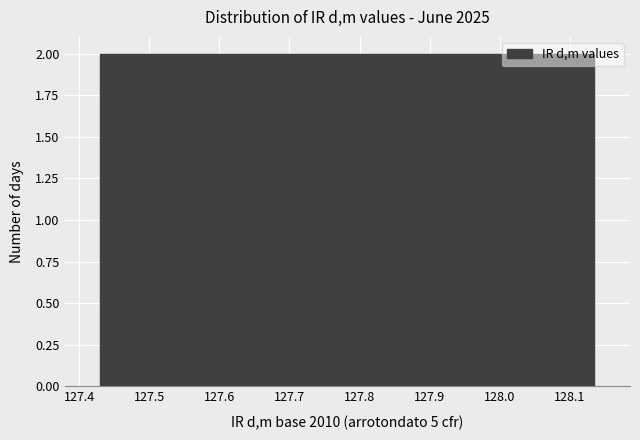

How tall is the bar that spans 127.99 to 128.04 on the x-axis? Neither the bar edges nor the heights are printed on the chart, so give them approximately, as read against the axes.

2